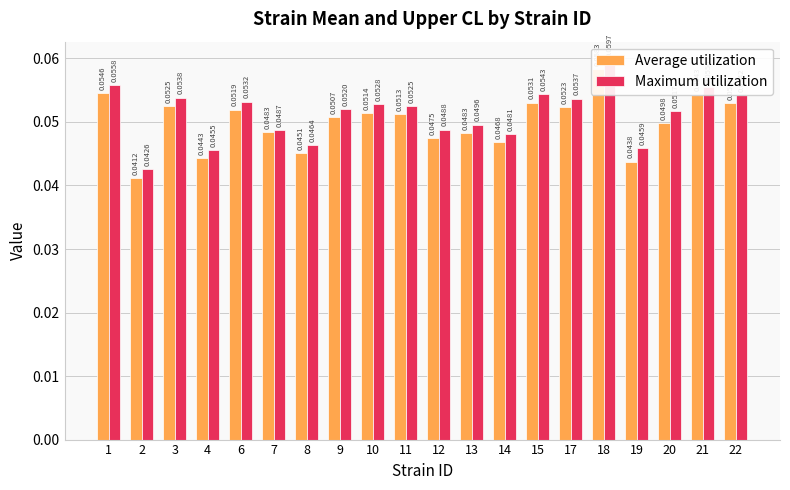

Between 15 and 18, which series saw the biggest shift?

Maximum utilization